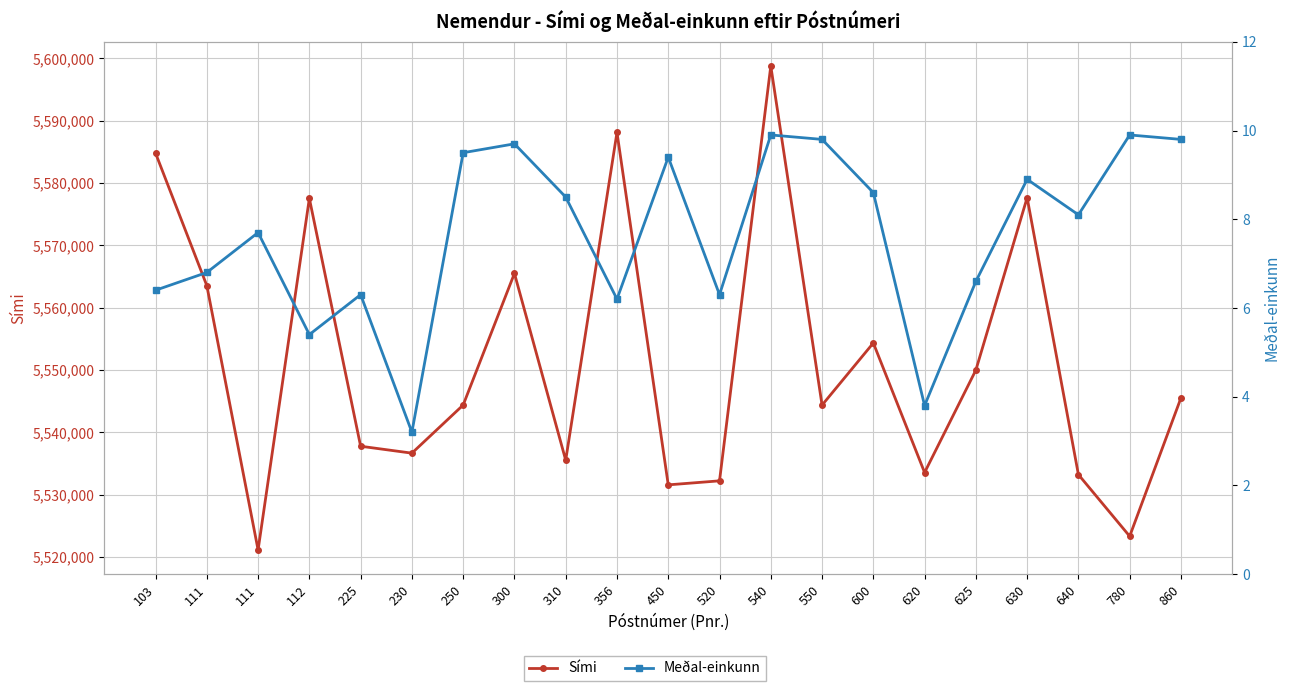

At 300, list the series in order from largest to smallest.

Sími, Meðal-einkunn